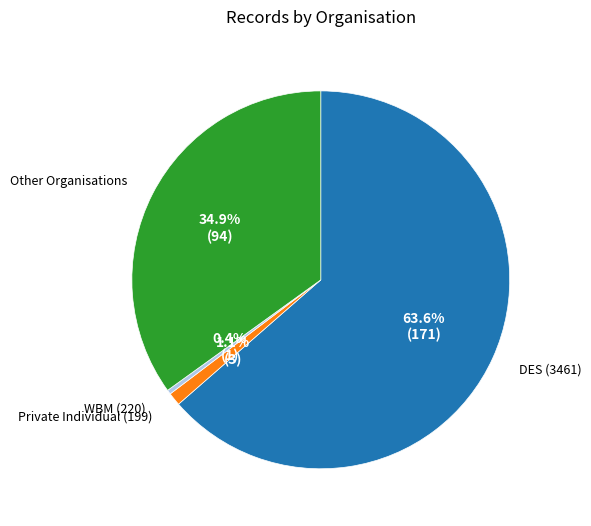

To the nearest percent, what is the difference between the largest and smallest slice percentages?

63%